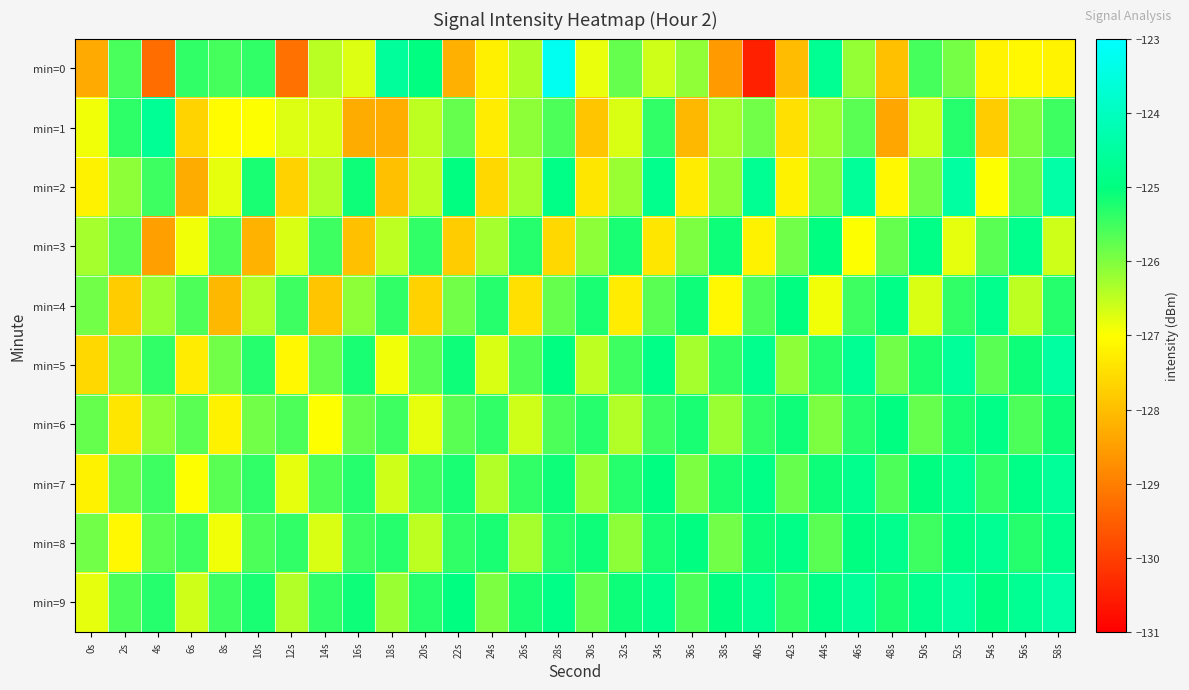

Rank the series at 16s from lowest to highest value.

min=1, min=3, min=0, min=4, min=6, min=8, min=7, min=5, min=2, min=9